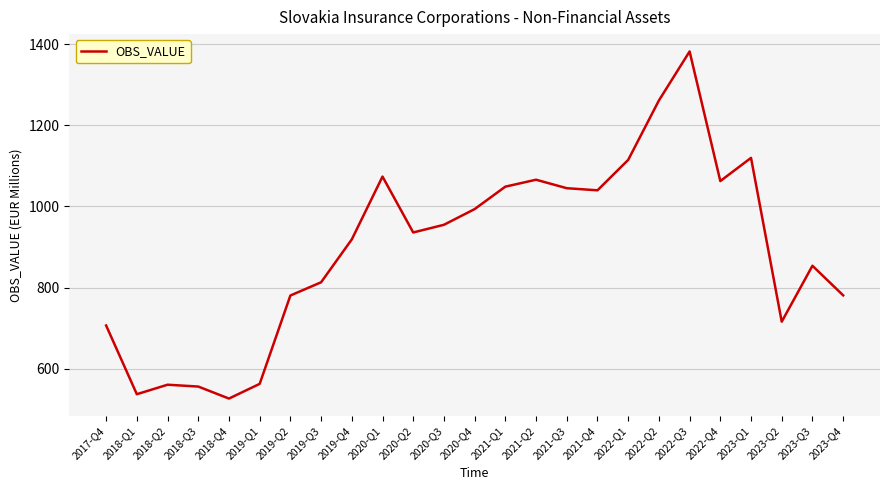

The value at 2022-Q4 is 1701.2. True or false?

False